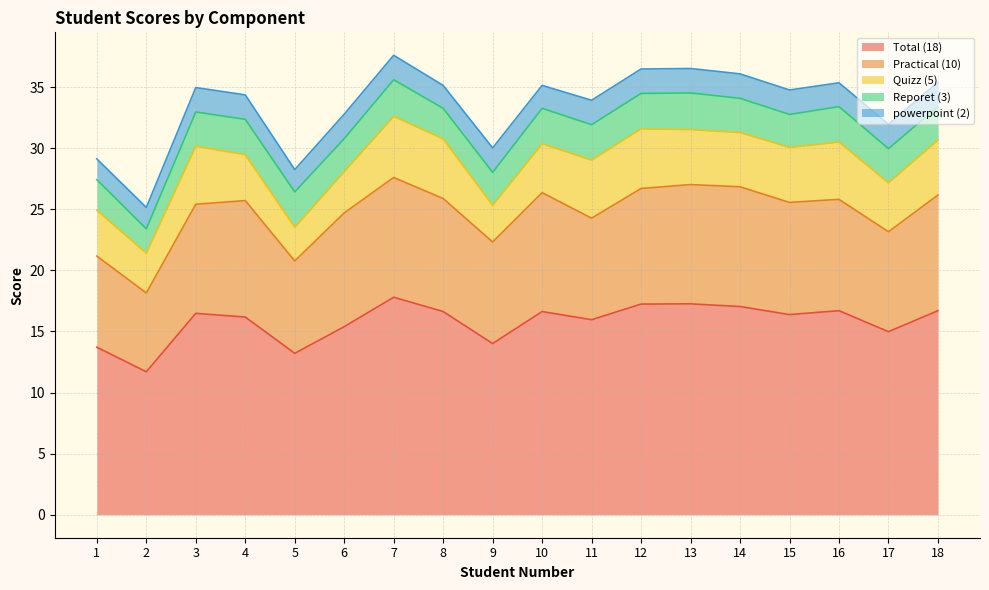

True or false: powerpoint (2) has more than 2 points higher than both neighbors.

False